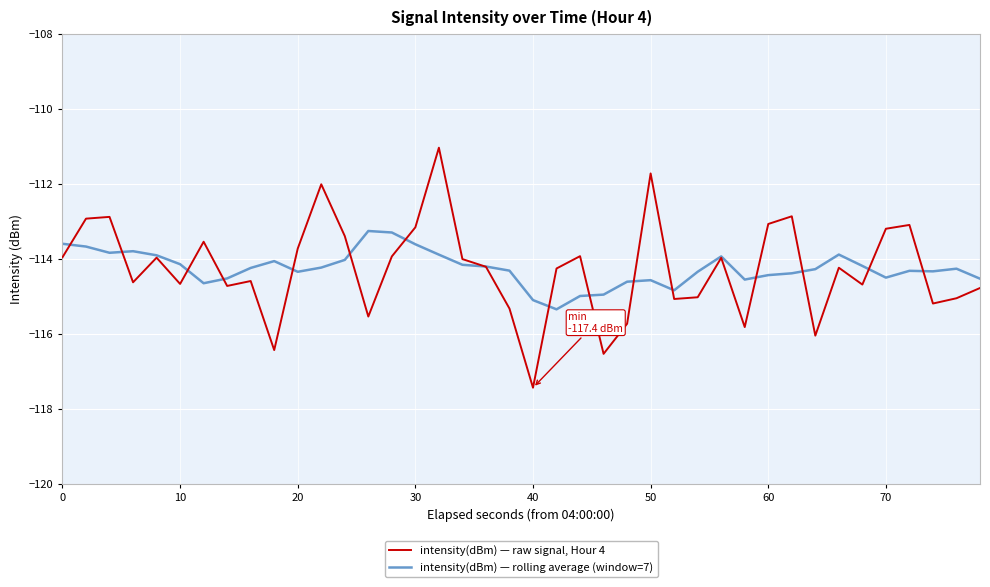

What is the minimum value for intensity(dBm) — raw signal, Hour 4?

-117.4